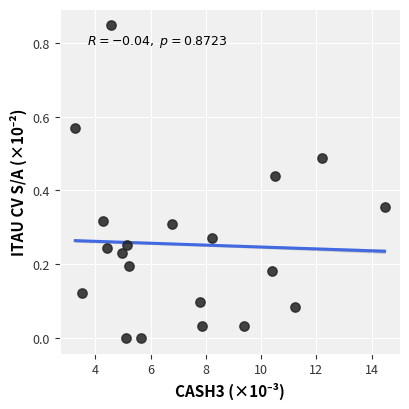

What is the range of X values (max minus min)?

11.2